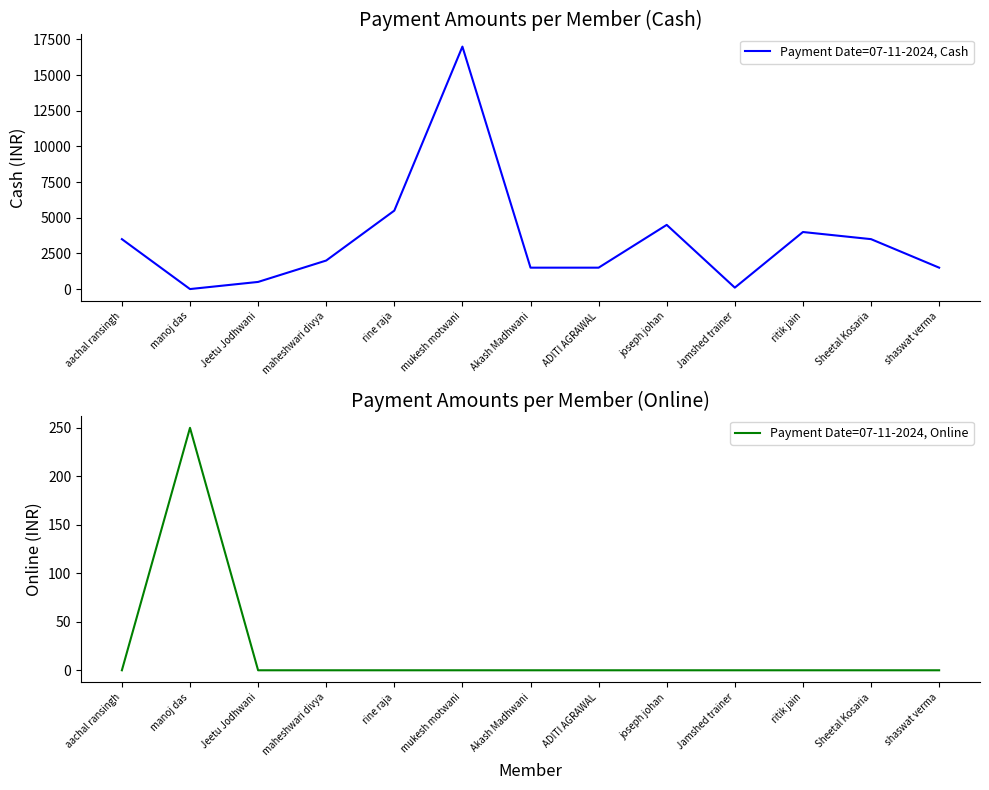

Is it true that Payment Date=07-11-2024, Cash equals 4000 at ritik jain?

True